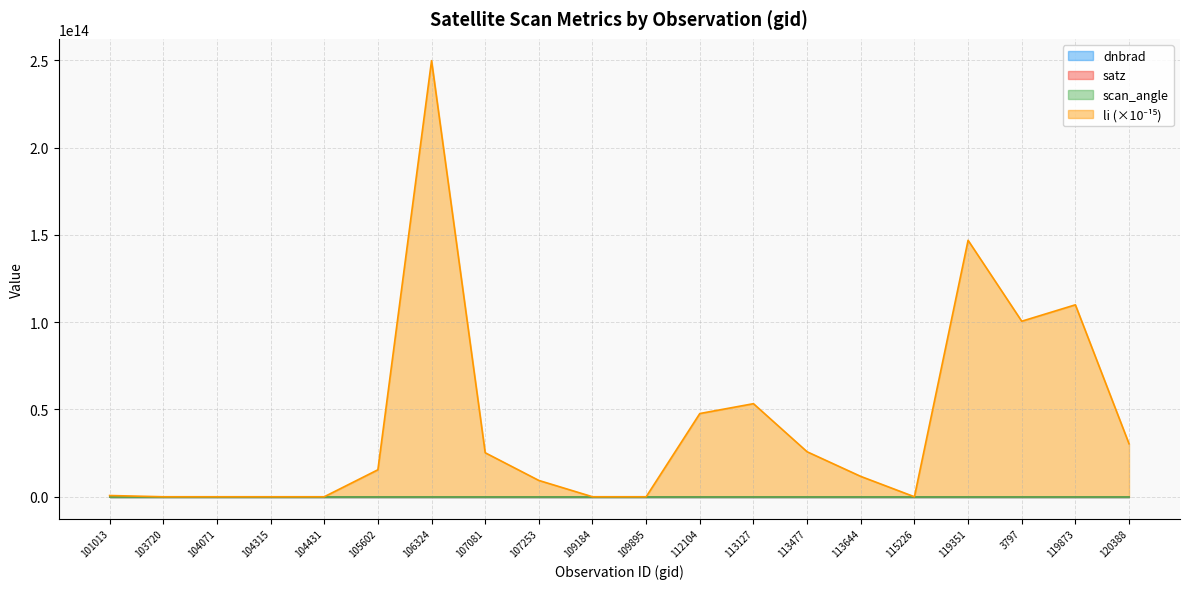

Is the value of li at 119351 greater than the value of scan_angle at 104071?

Yes